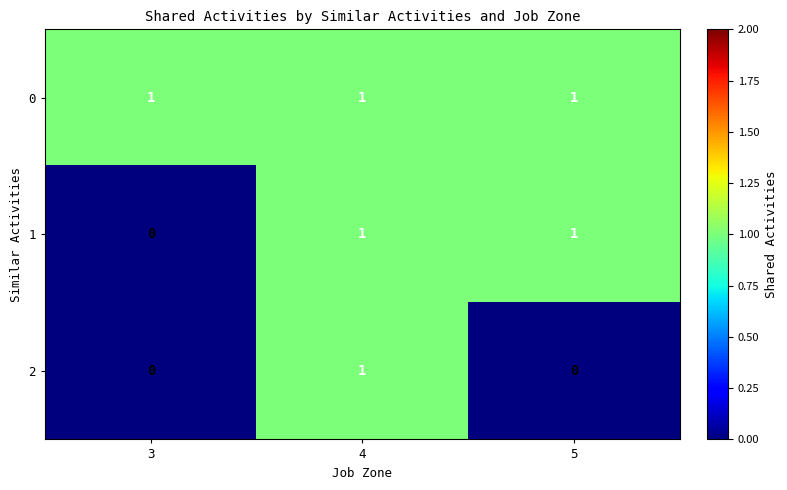

Rank the series by their average value, from highest to lowest.

0, 1, 2